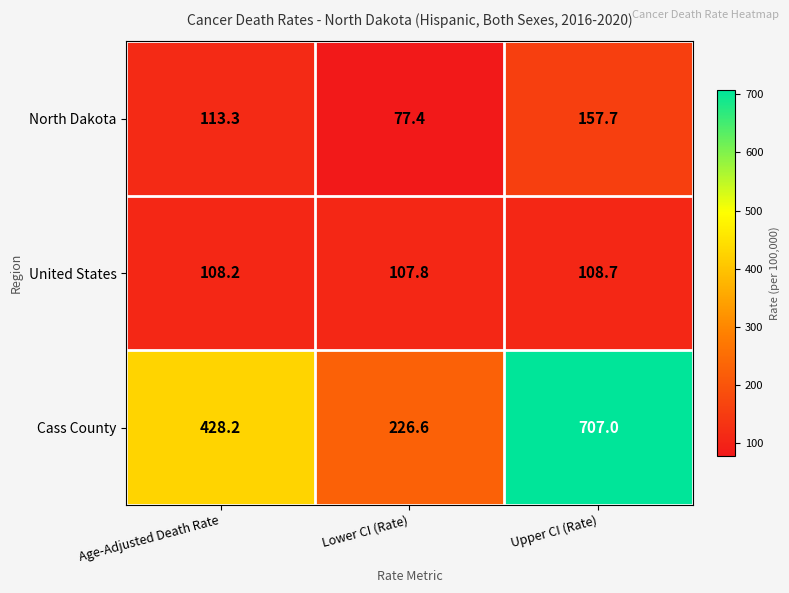

At how many categories does at least one series exceed 150?

3